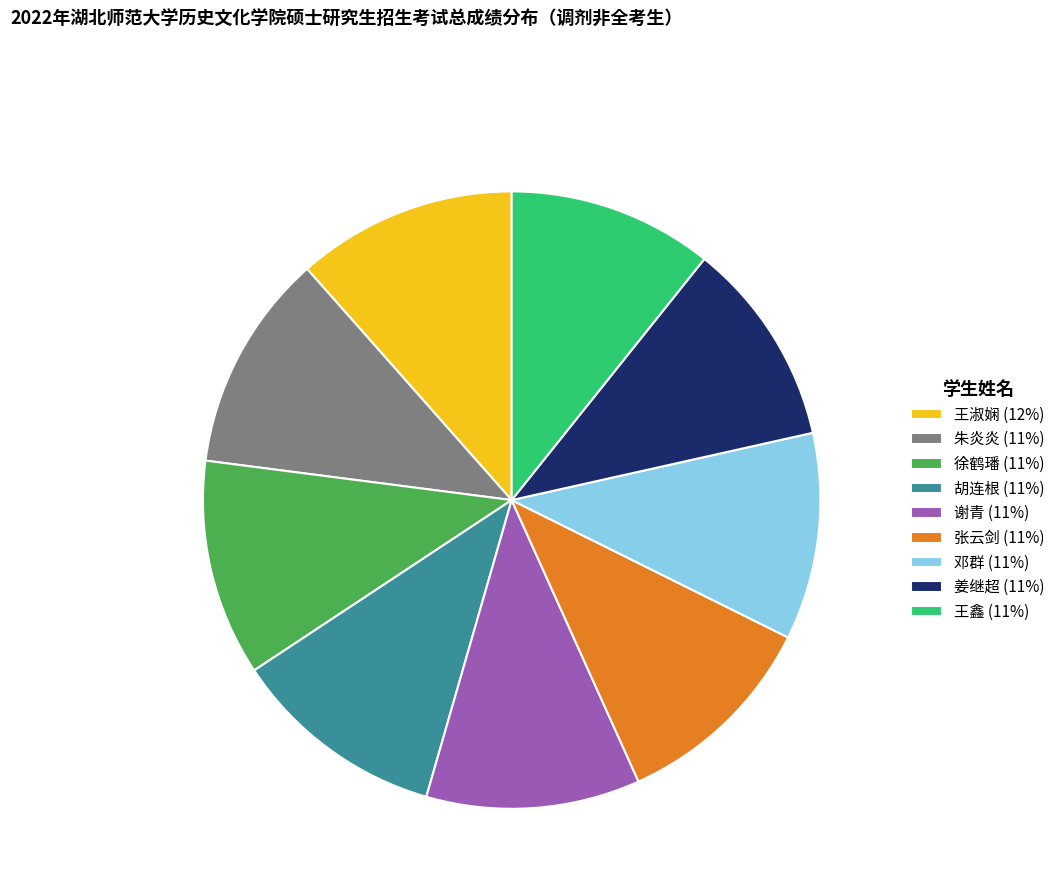

Does any single category account for the majority?

No